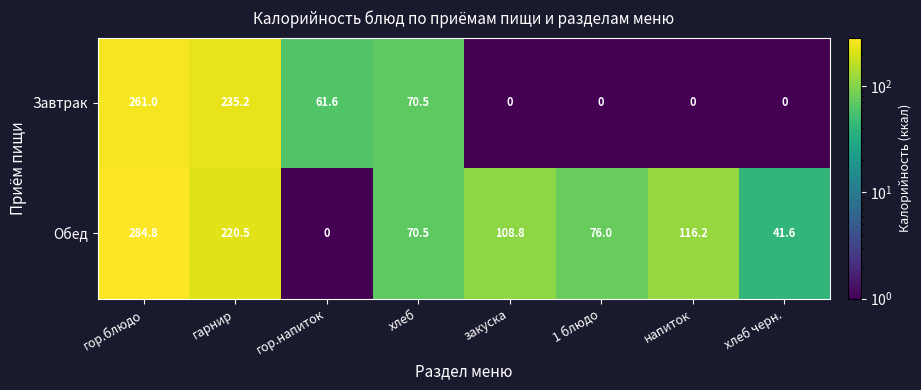

At which label does Завтрак reach its peak?

гор.блюдо